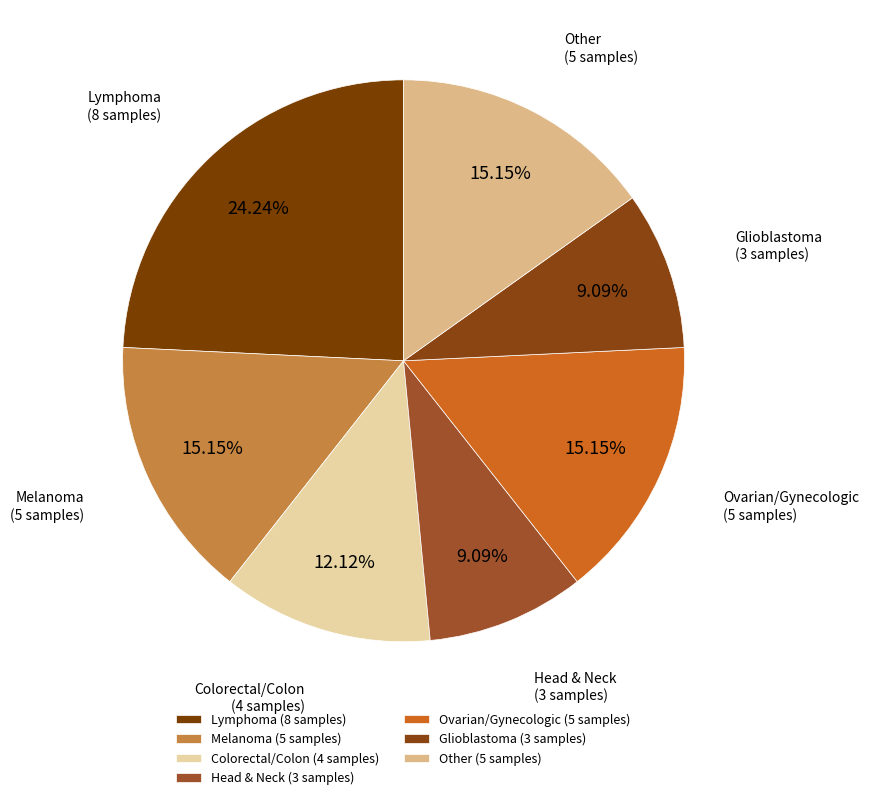

Does any single category account for the majority?

No